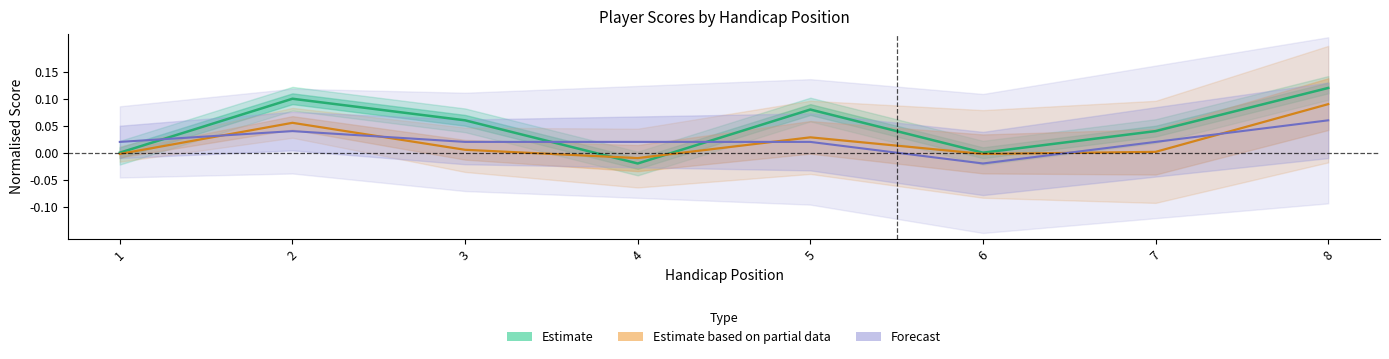

Between 3 and 1, which is larger?

3